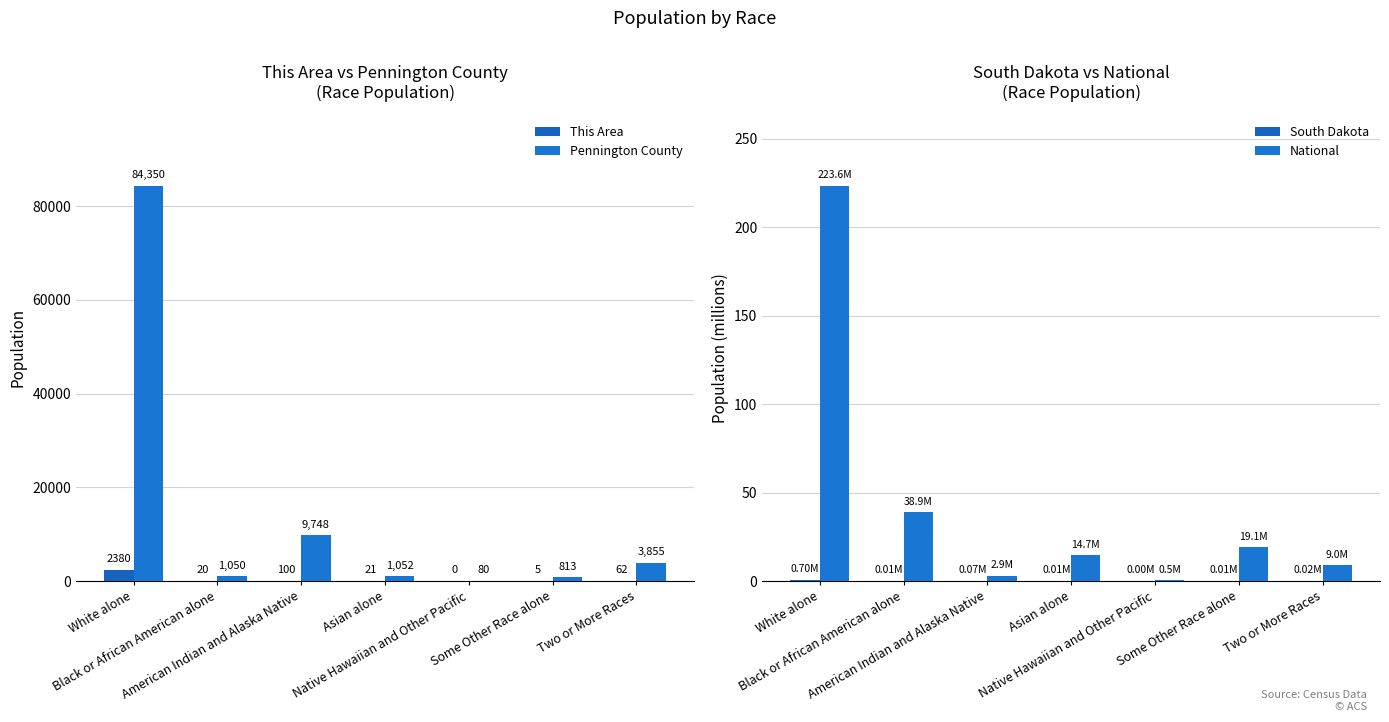

At Asian alone, list the series in order from largest to smallest.

Pennington County, This Area, National, South Dakota